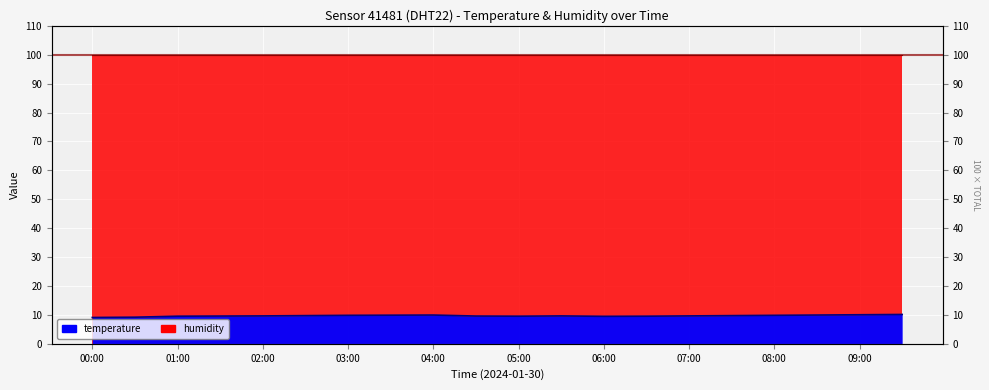

What is the difference between the values at 06:30 and 03:30?

0.3